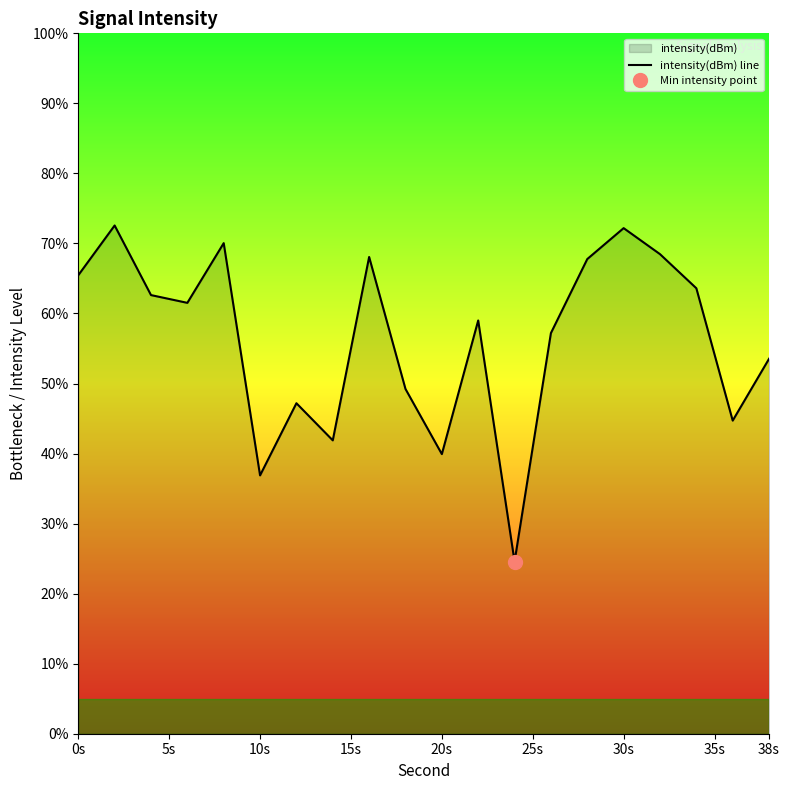

How many lines are shown in the chart?

1